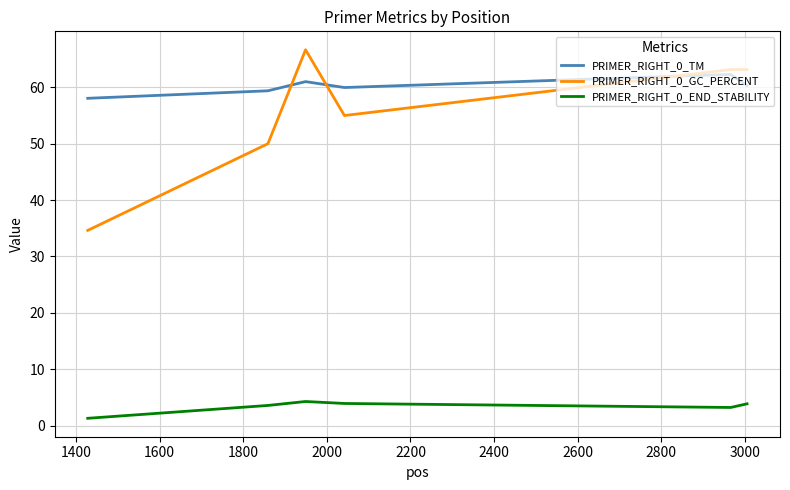

What are all the series names shown in the legend?

PRIMER_RIGHT_0_TM, PRIMER_RIGHT_0_GC_PERCENT, PRIMER_RIGHT_0_END_STABILITY